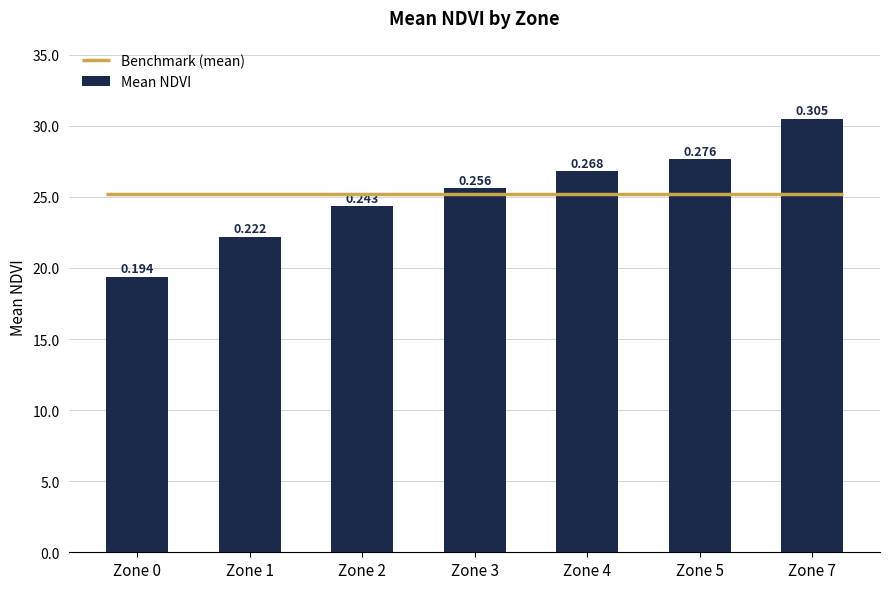

What is the greatest value displayed?

0.3